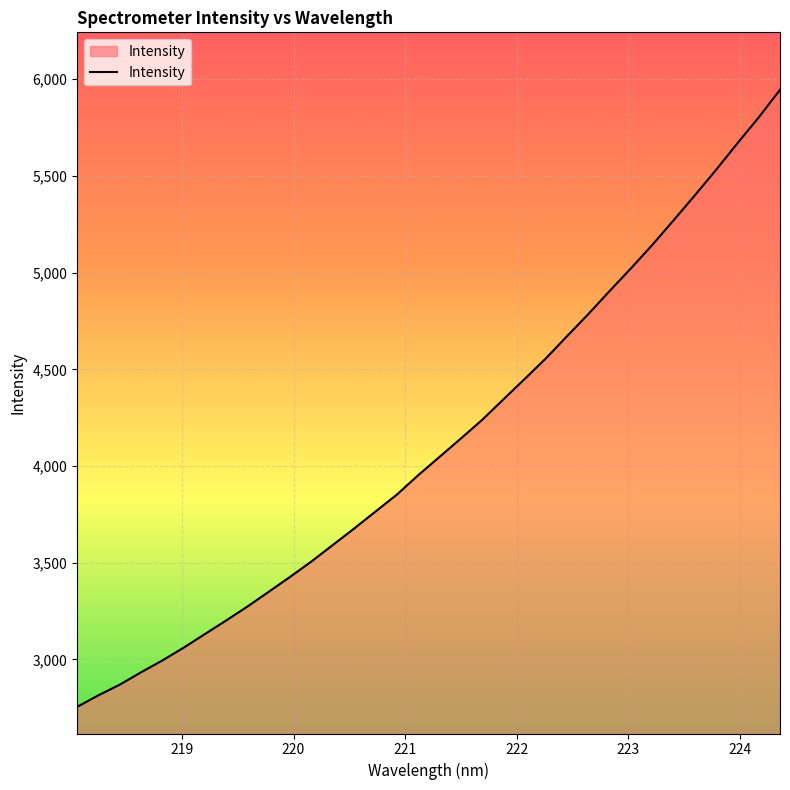

What is the smallest value displayed?

2755.0